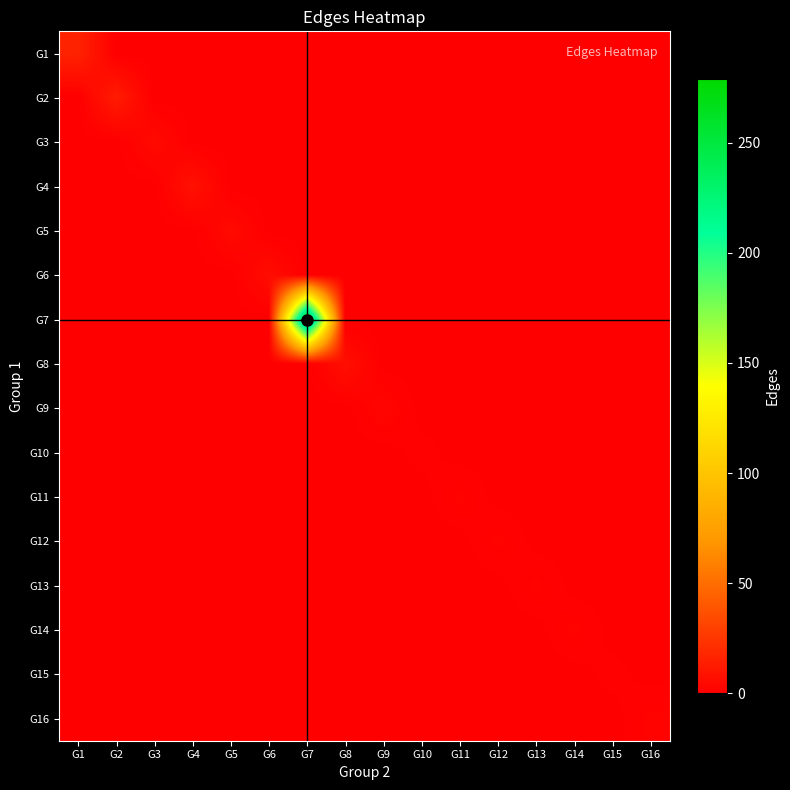

At how many categories does at least one series exceed 227?

1